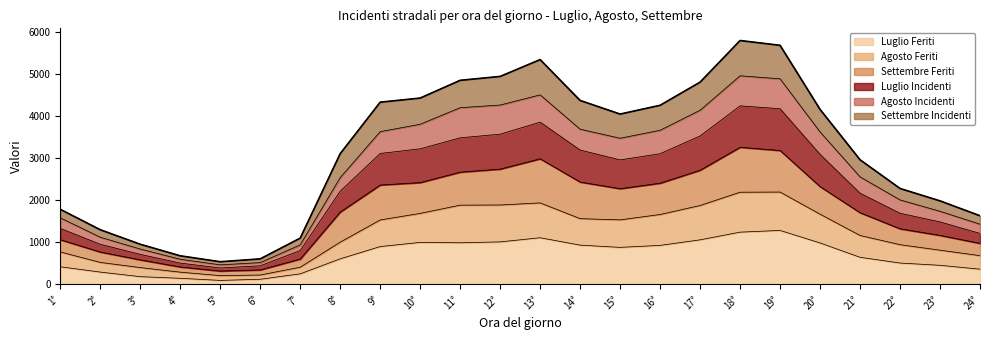

True or false: Luglio Incidenti and Agosto Incidenti intersect in this chart.

False